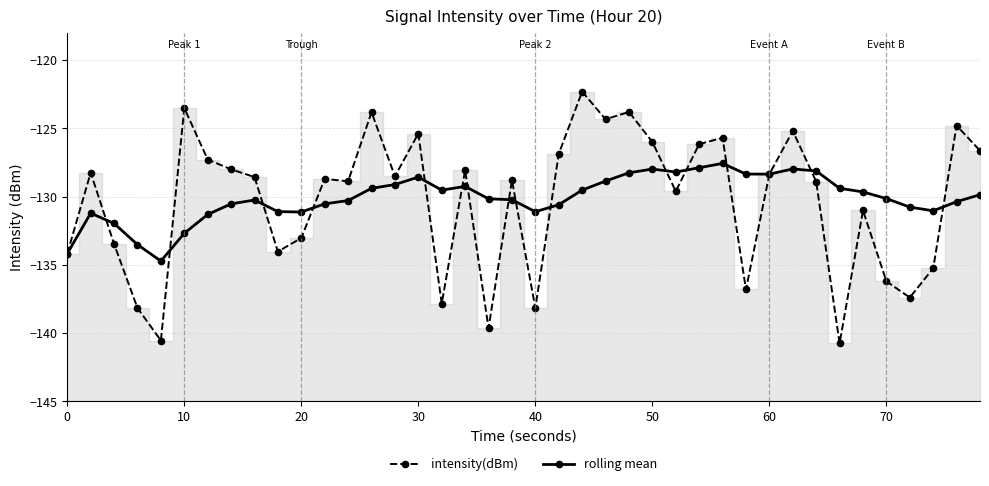

What is the difference between the maximum and second lowest values in the intensity(dBm) series?

18.2